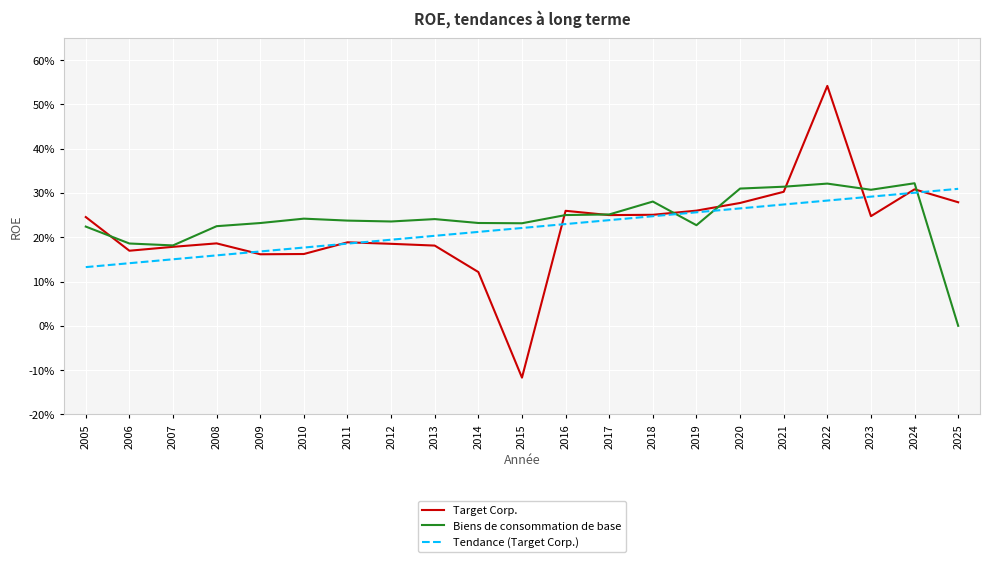

True or false: Biens de consommation de base and Target Corp. cross at least once.

True